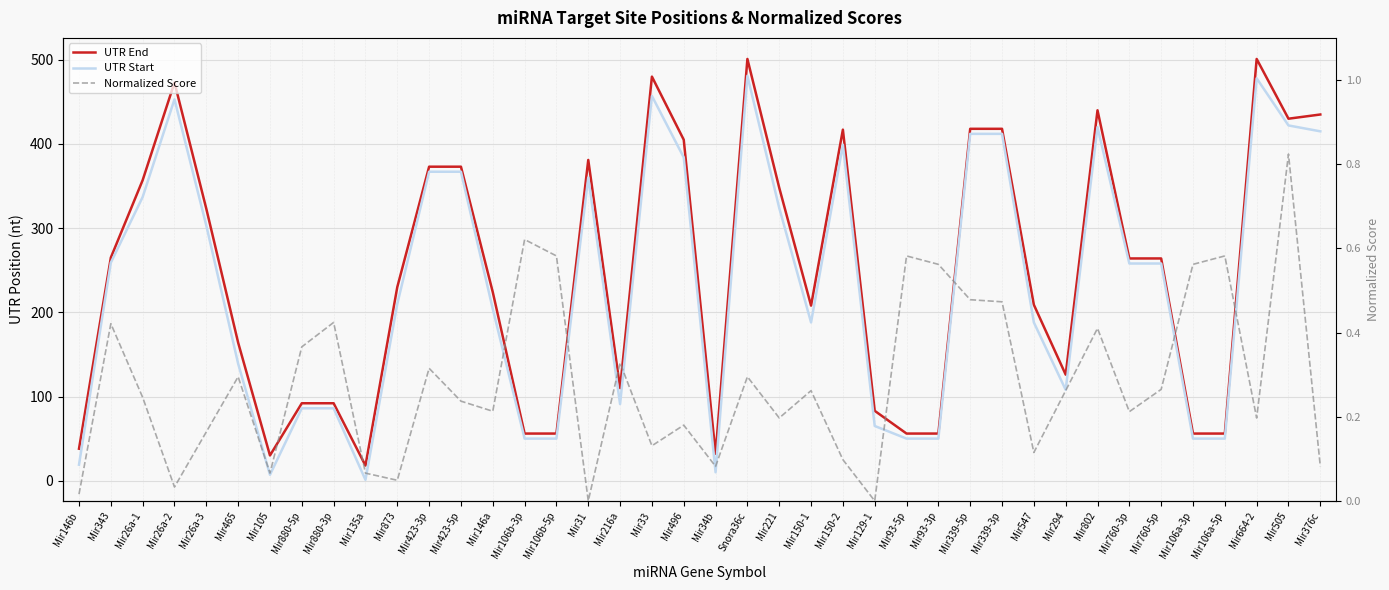

How many interior local valleys does the UTR End series have?

7